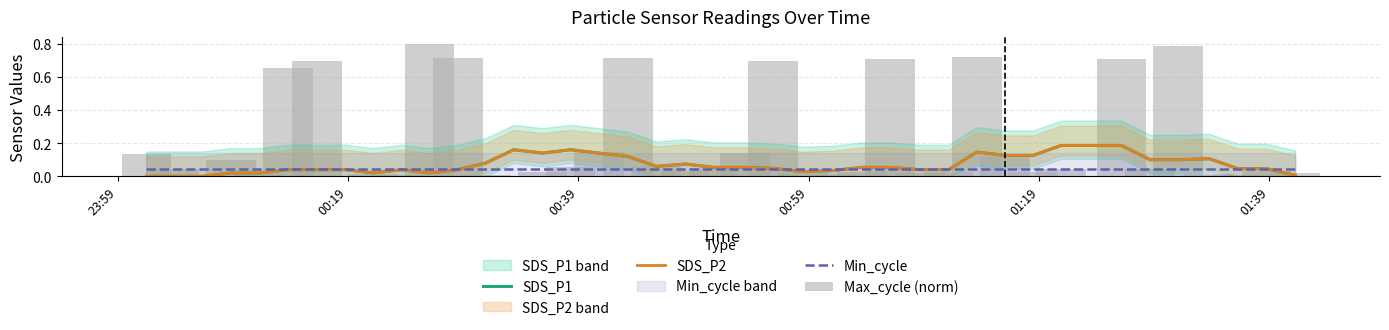

Which series has the largest range (max minus min)?

Max_cycle (norm)